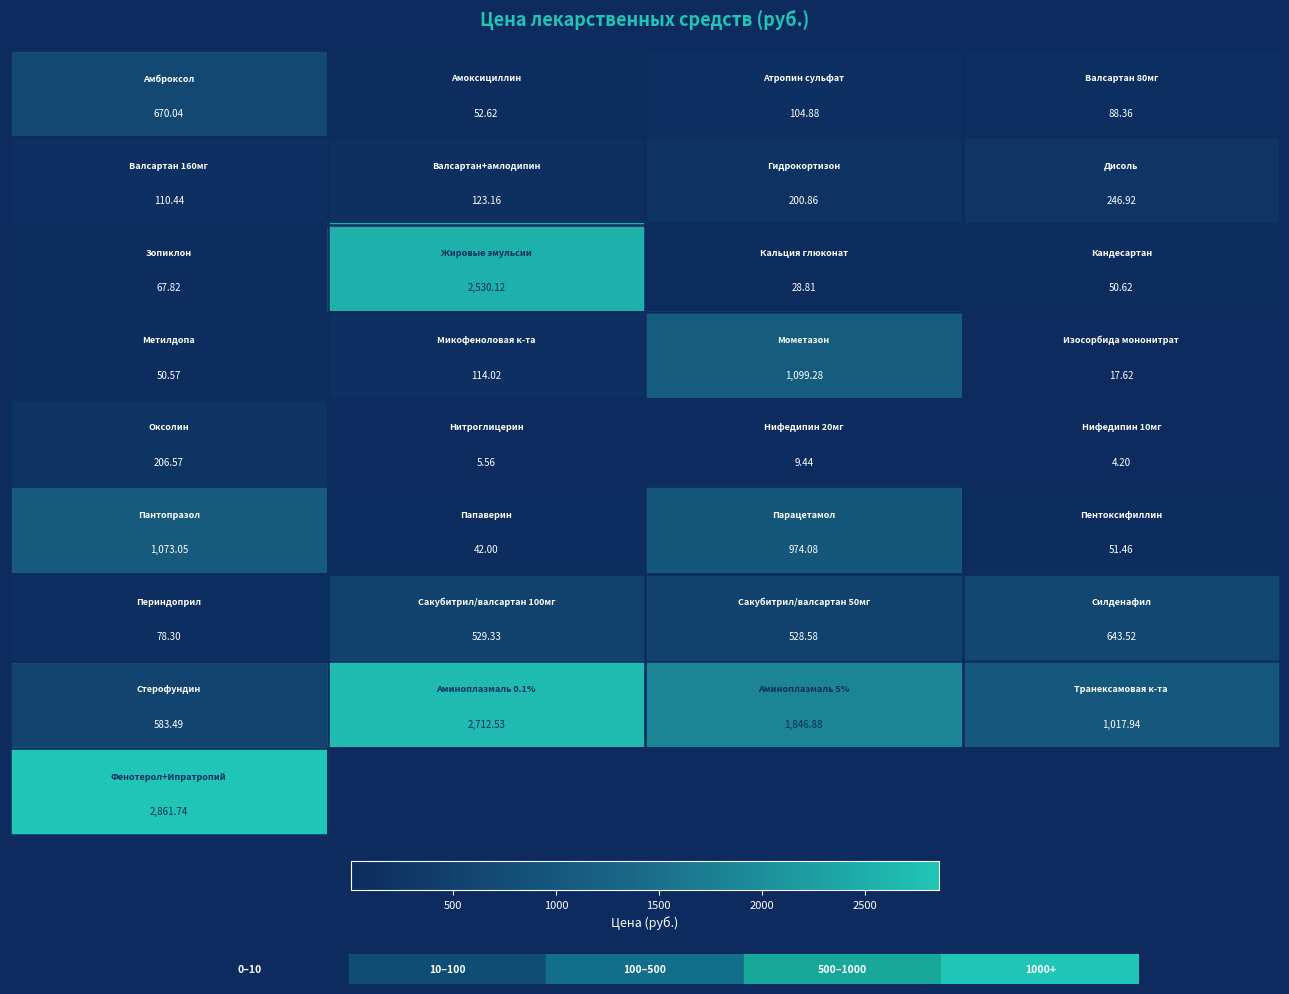

What is the minimum value shown in the chart?

4.2